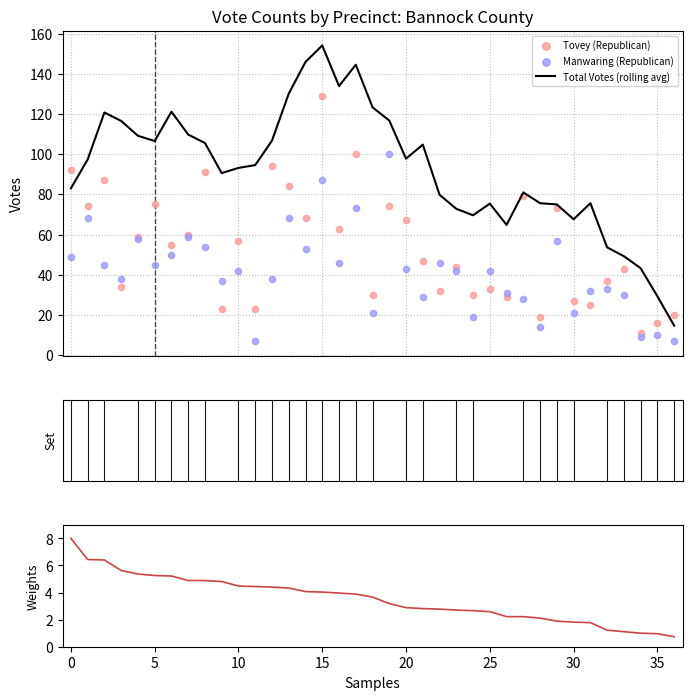

Which series has the largest Y range (max minus min)?

Total Votes (rolling avg)